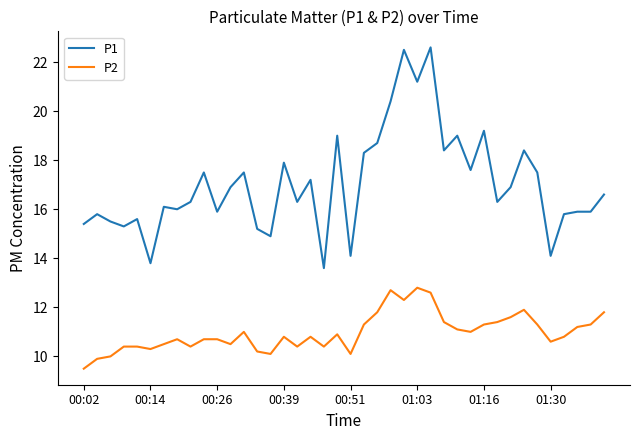

What is the maximum value shown in the chart?

22.6